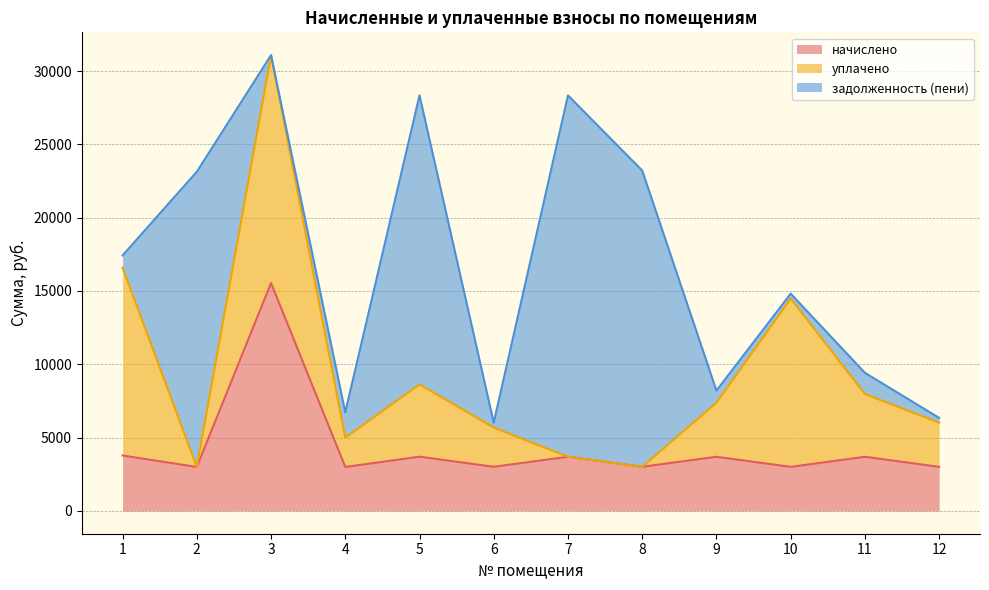

At 9, list the series in order from smallest to largest.

задолженность (пени), начислено, уплачено